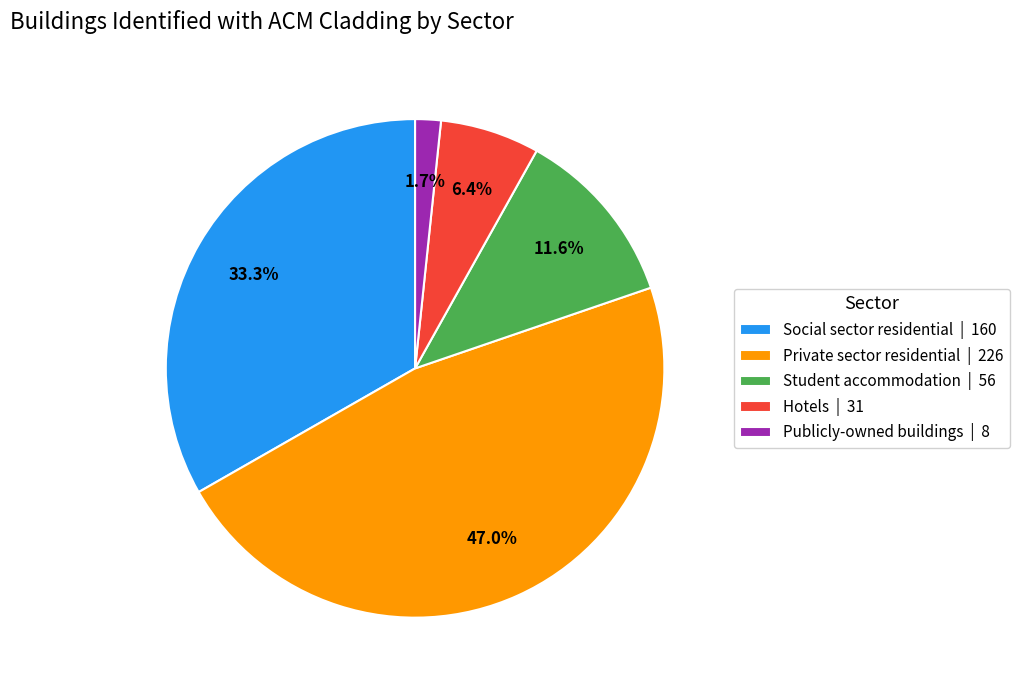

Does any single category account for the majority?

No